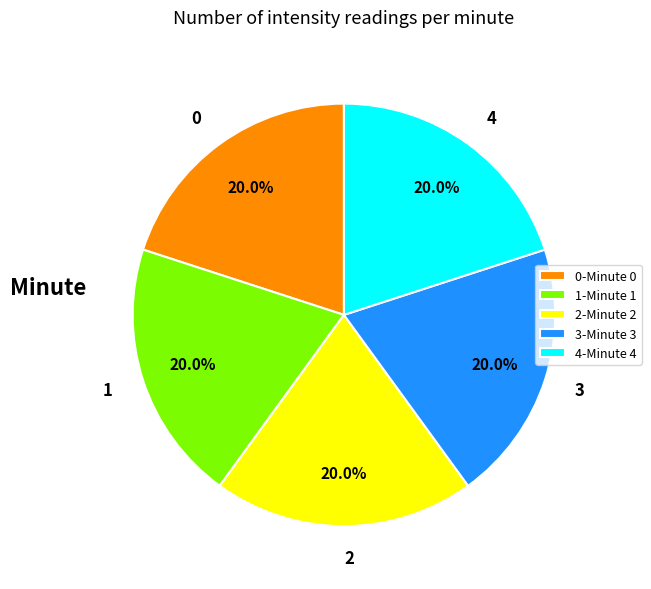

How many segments does this pie chart have?

5